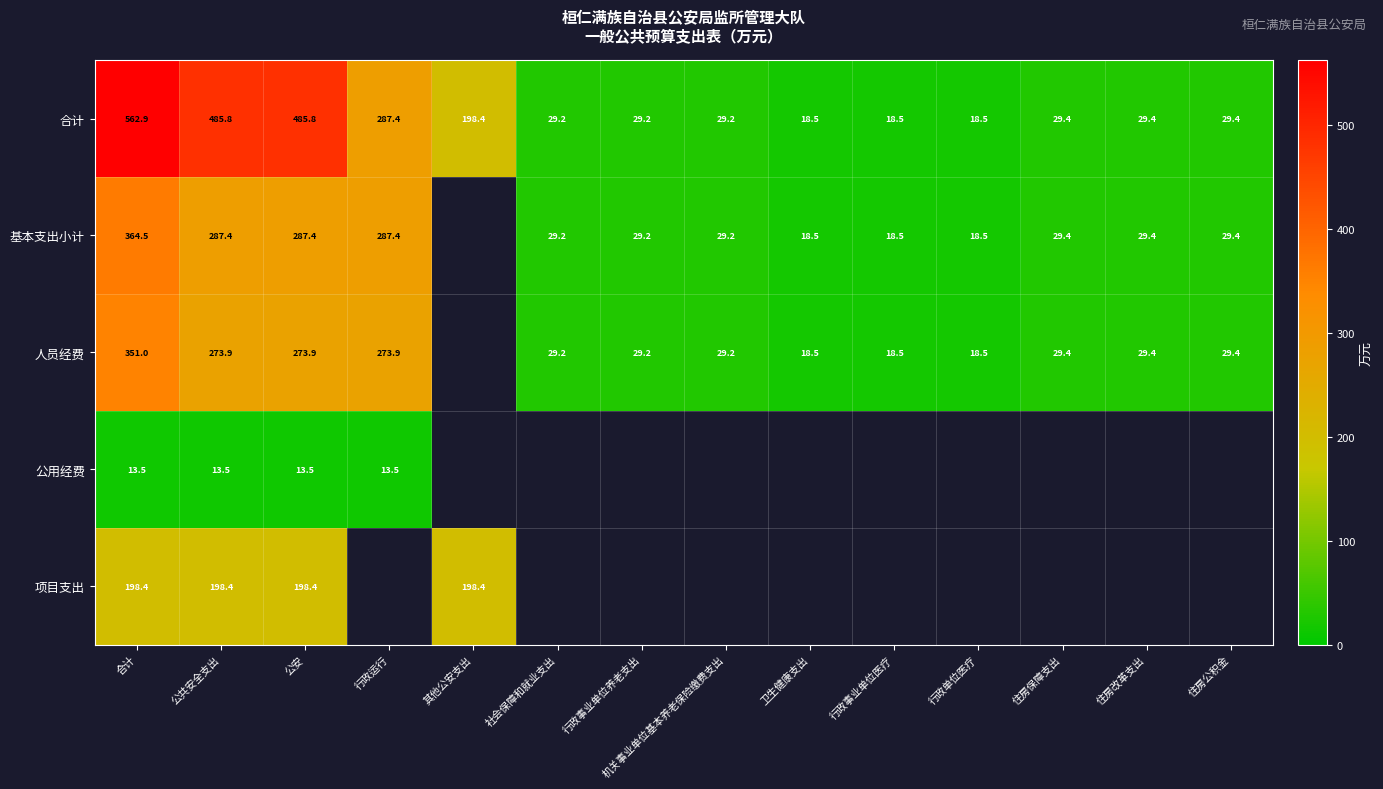

How many categories are shown in the chart?

14